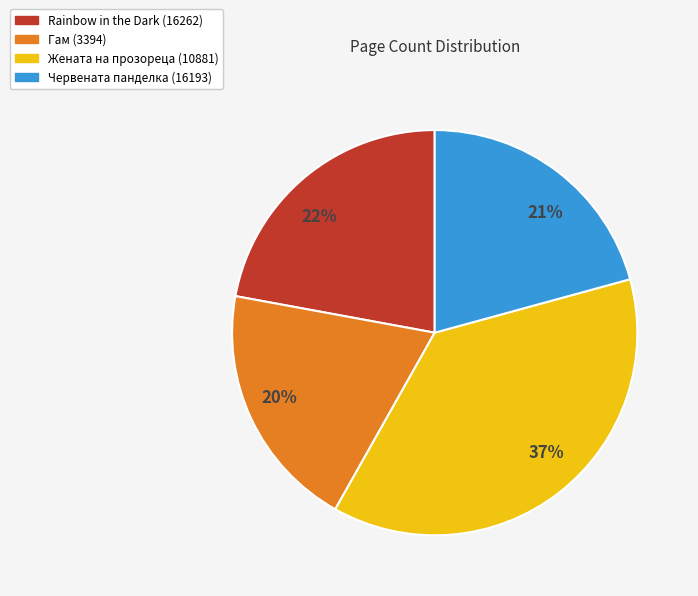

What is the smallest slice in the pie chart?

20%